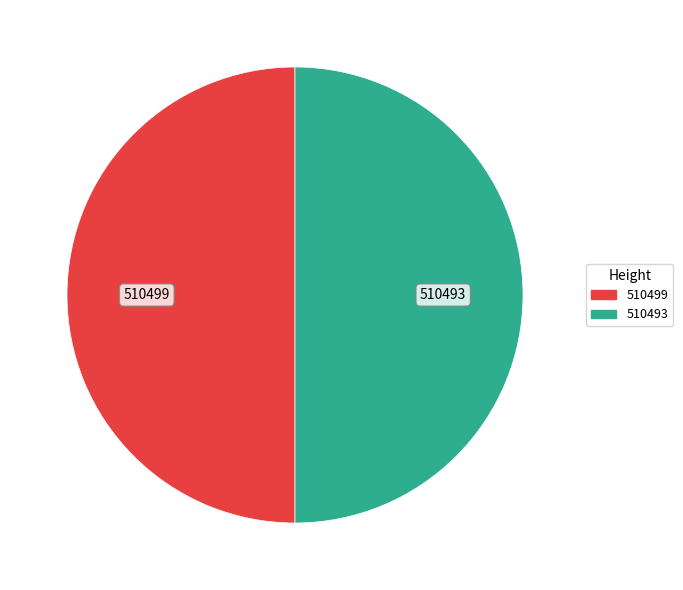

Combined, do 510493 and 510499 account for over 50%?

Yes